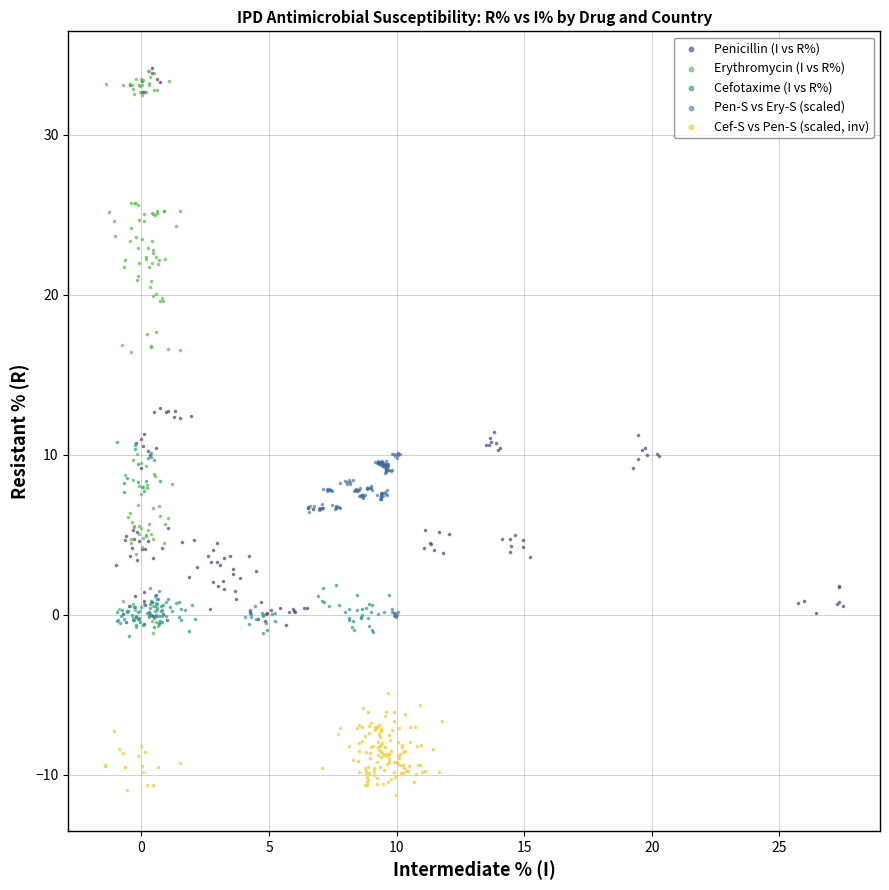

What are all the series names shown in the legend?

Penicillin (I vs R%), Erythromycin (I vs R%), Cefotaxime (I vs R%), Pen-S vs Ery-S (scaled), Cef-S vs Pen-S (scaled, inv)